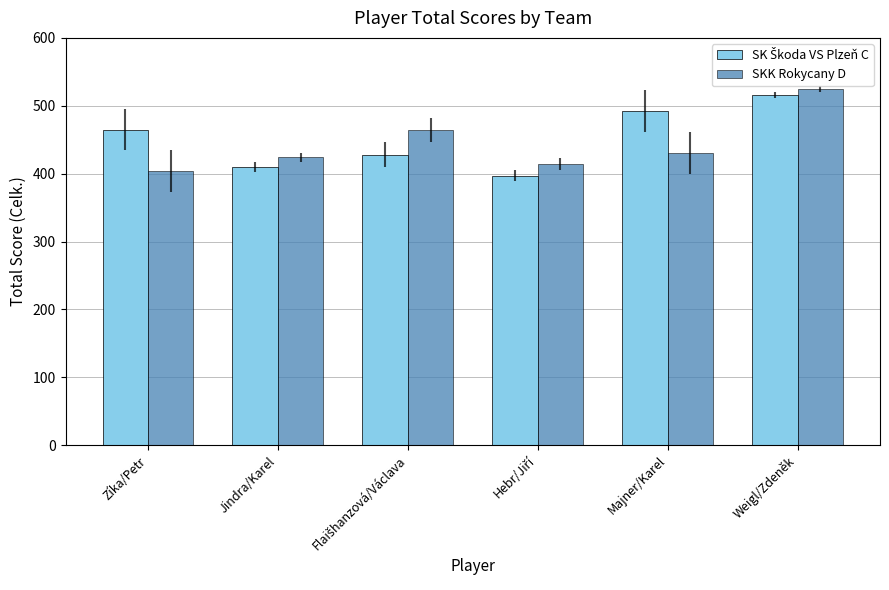

How many categories are shown in the chart?

6